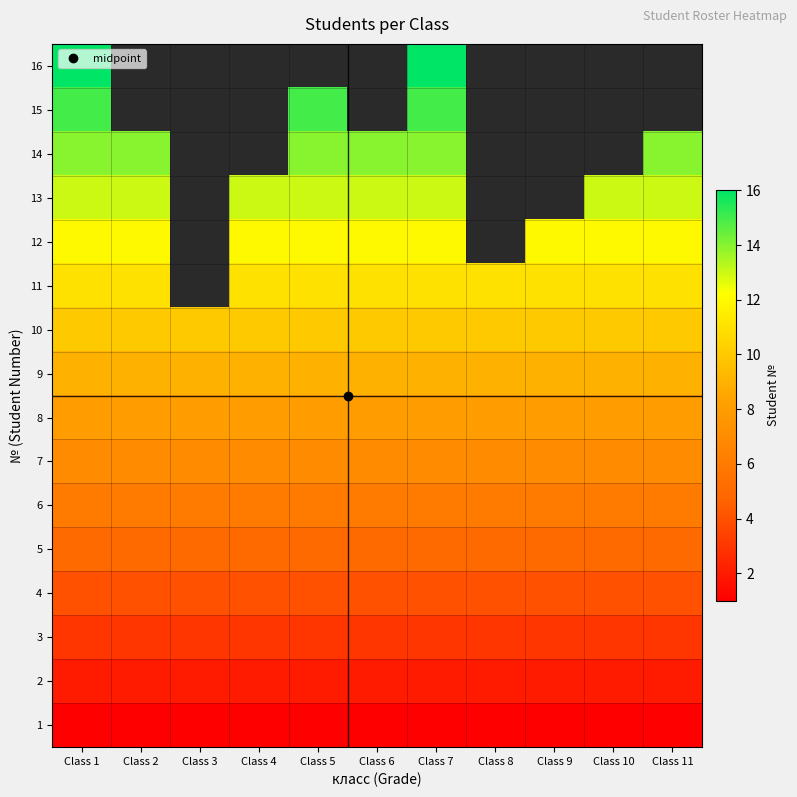

The value of 3 at Class 2 is 1.2. True or false?

False